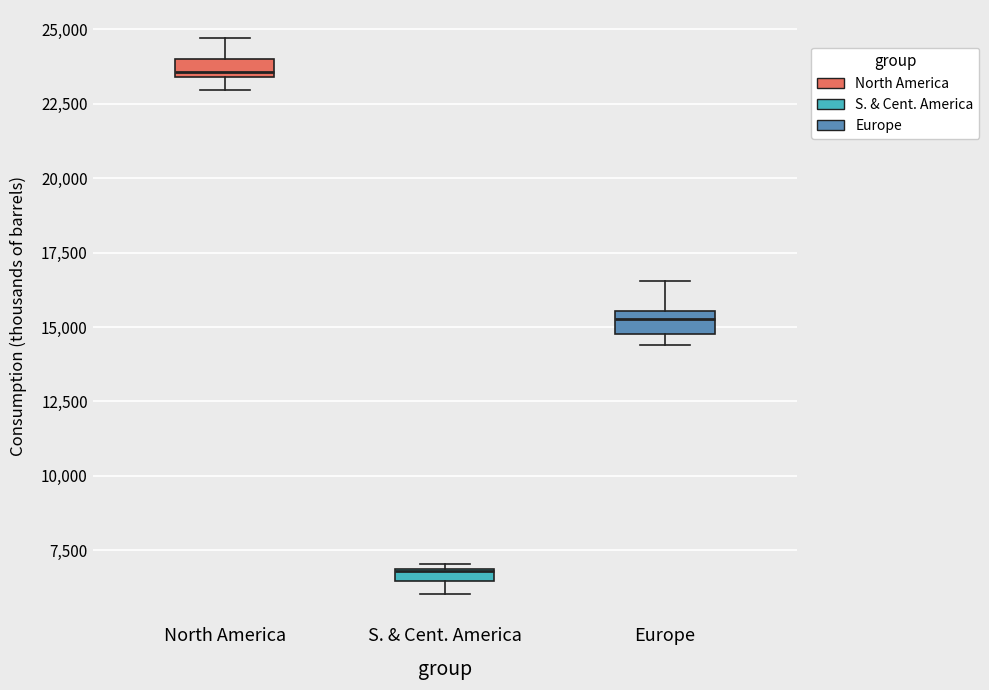

Which box has the highest median line?

North America